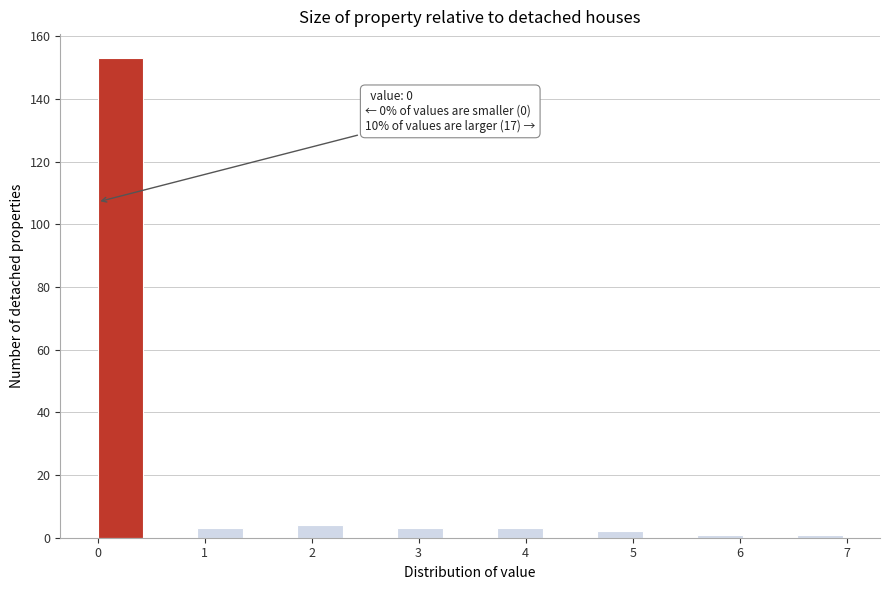

Which range on the x-axis has the tallest bar?

0.0 to 0.5